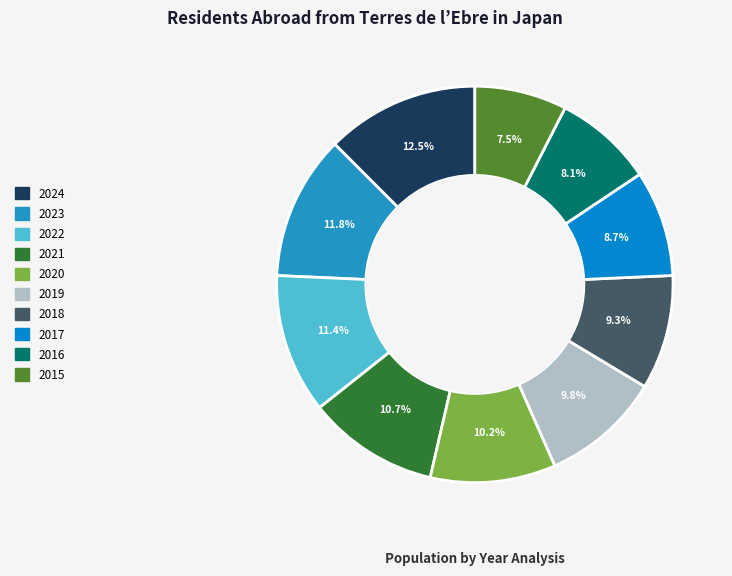

To the nearest percent, what percentage of the pie is 2020?

10%